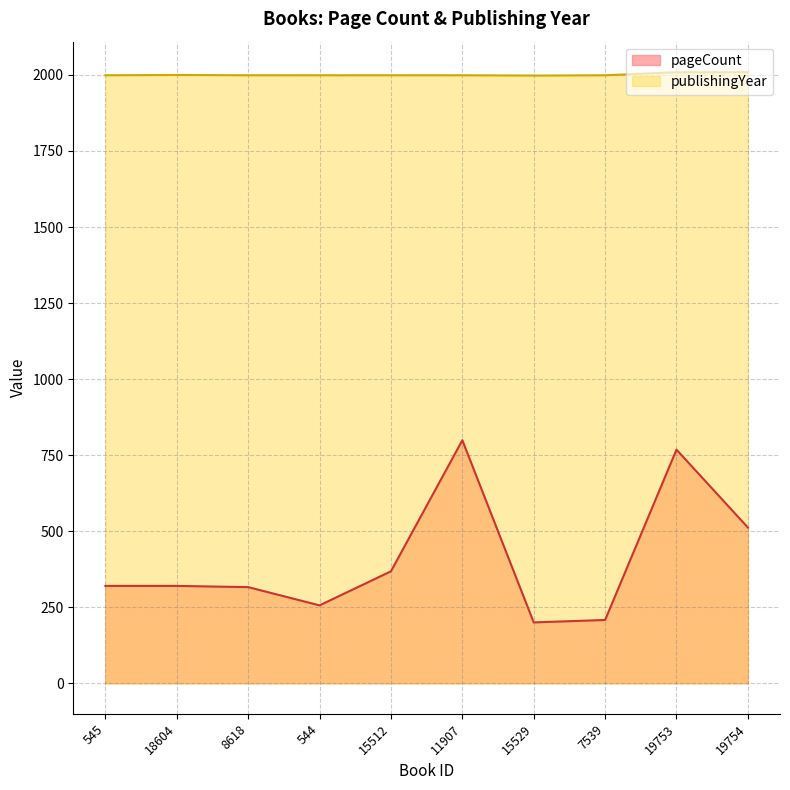

Reading left to right, extract all data points from this chart.

pageCount: 545=320	18604=320	8618=316	544=256	15512=368	11907=799	15529=200	7539=208	19753=768	19754=512
publishingYear: 545=1999	18604=2000	8618=1999	544=1999	15512=1999	11907=1999	15529=1998	7539=1999	19753=2009	19754=2009